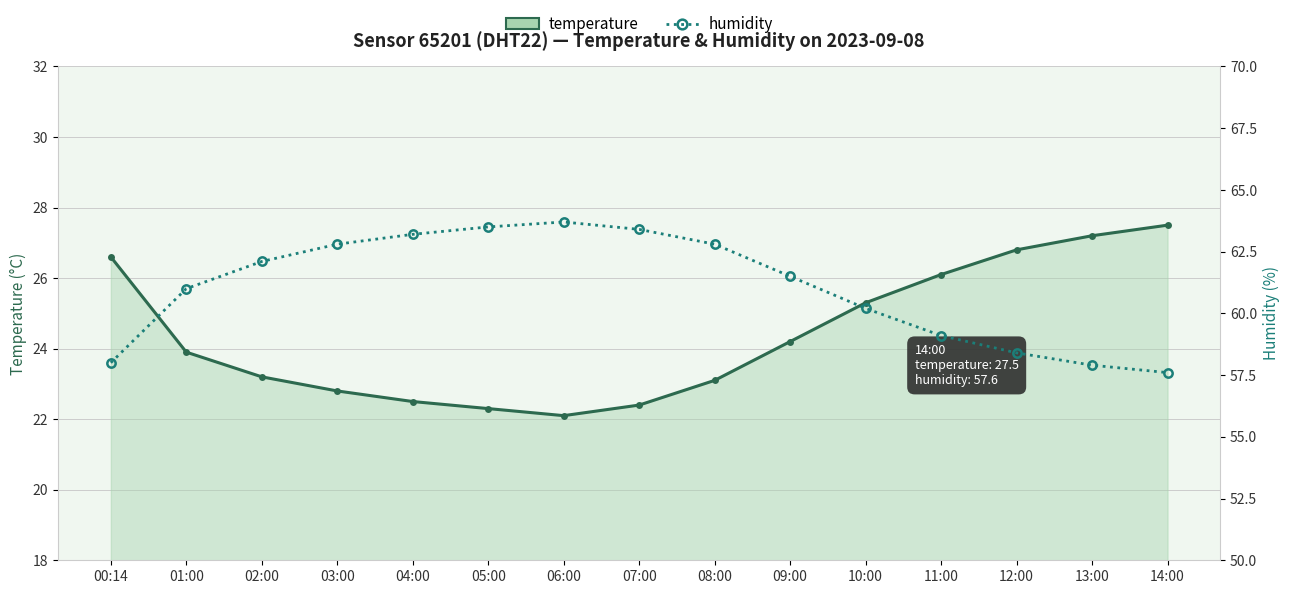

What is the maximum value shown in the chart?

63.7